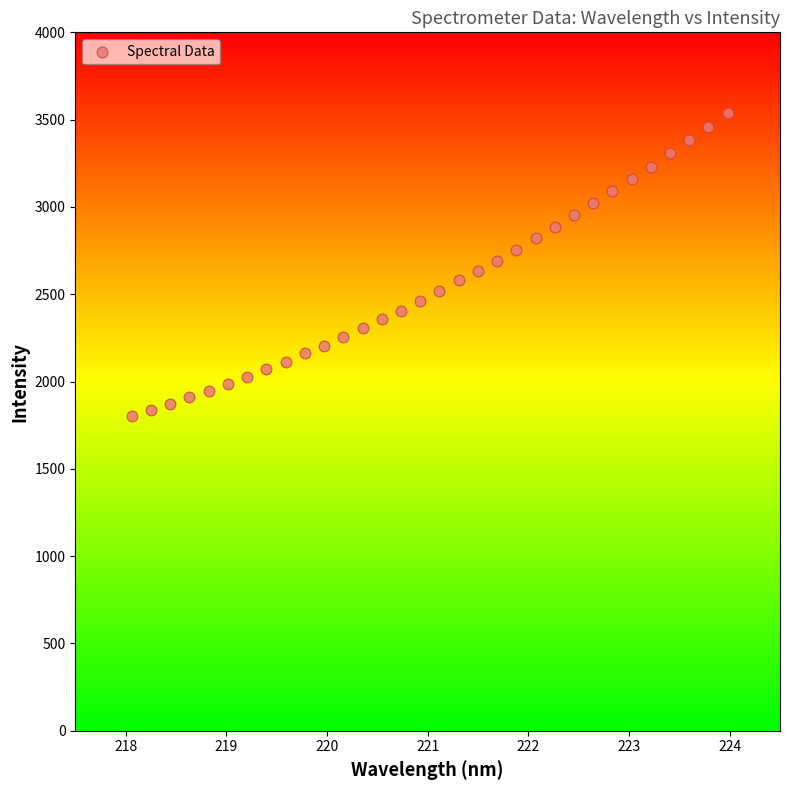

What is the range of Y values (max minus min)?

1735.0